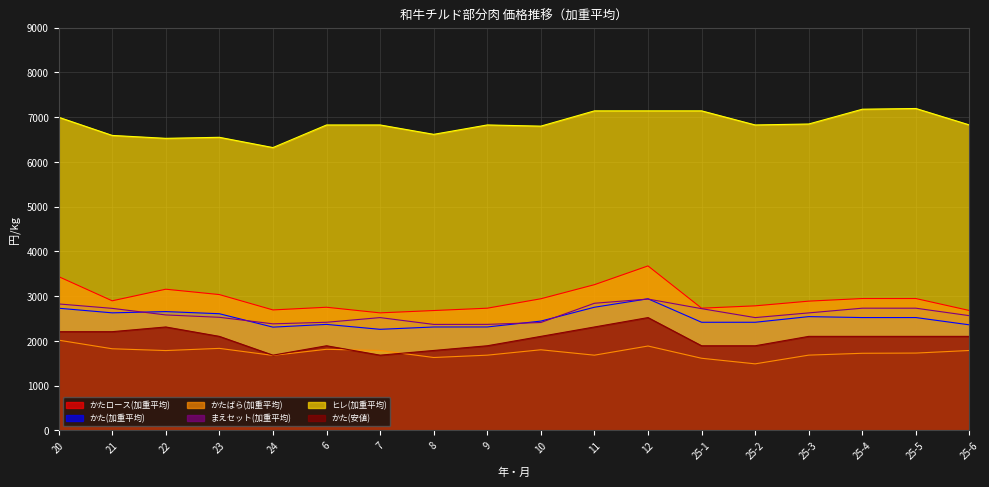

True or false: ヒレ(加重平均) has a value of 6825.1 at 9.

True